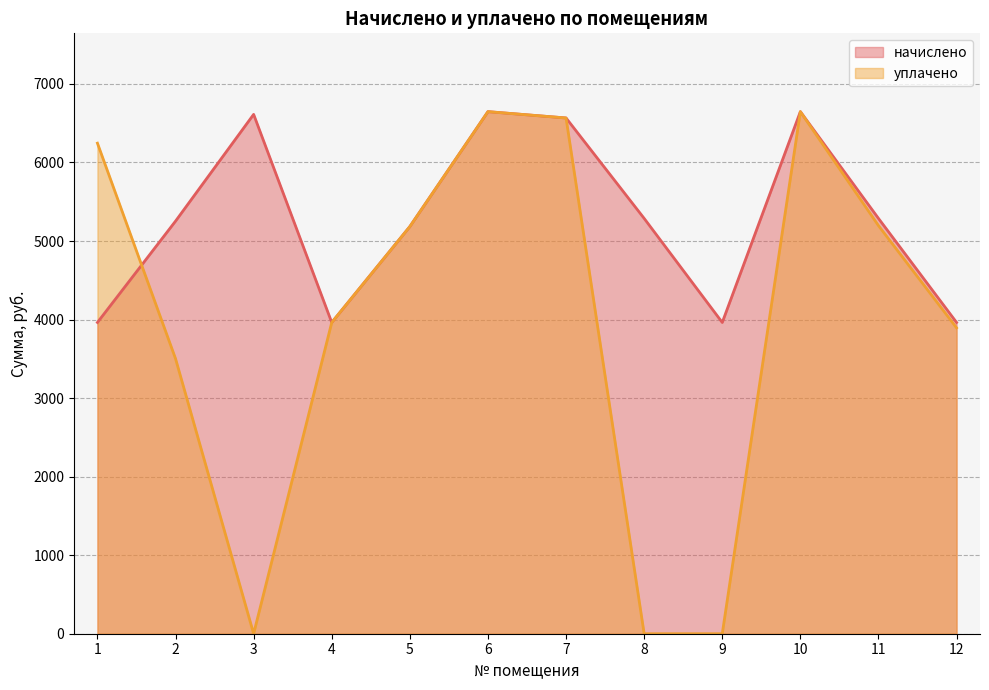

The value of начислено at 4 is 3962.9. True or false?

True